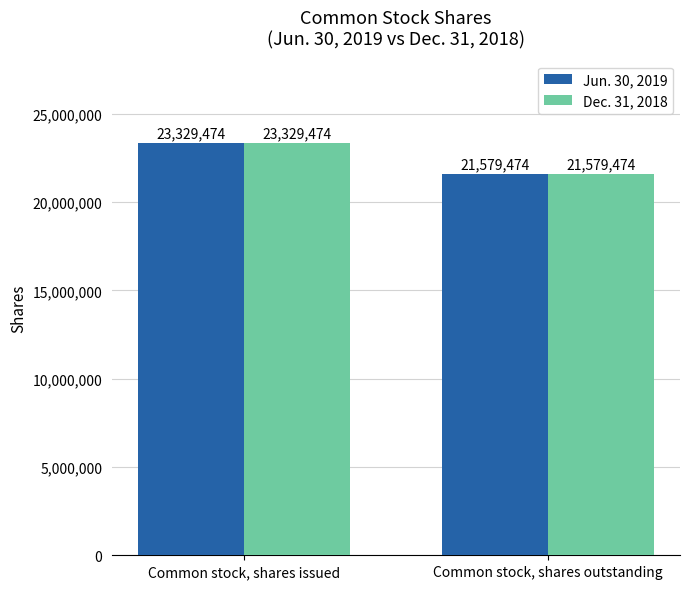

What is the sum of all Dec. 31, 2018 values?

44908948